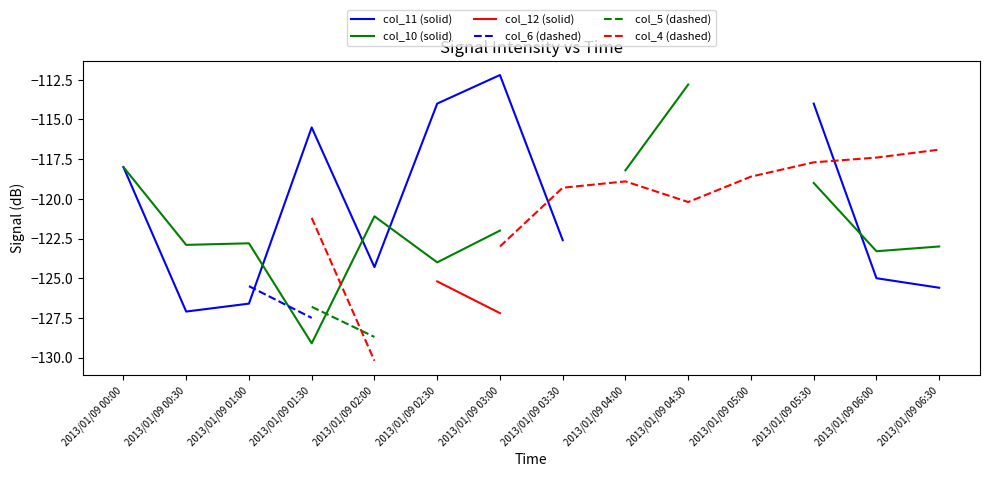

How many negative values does the col_10 (solid) series have?

12